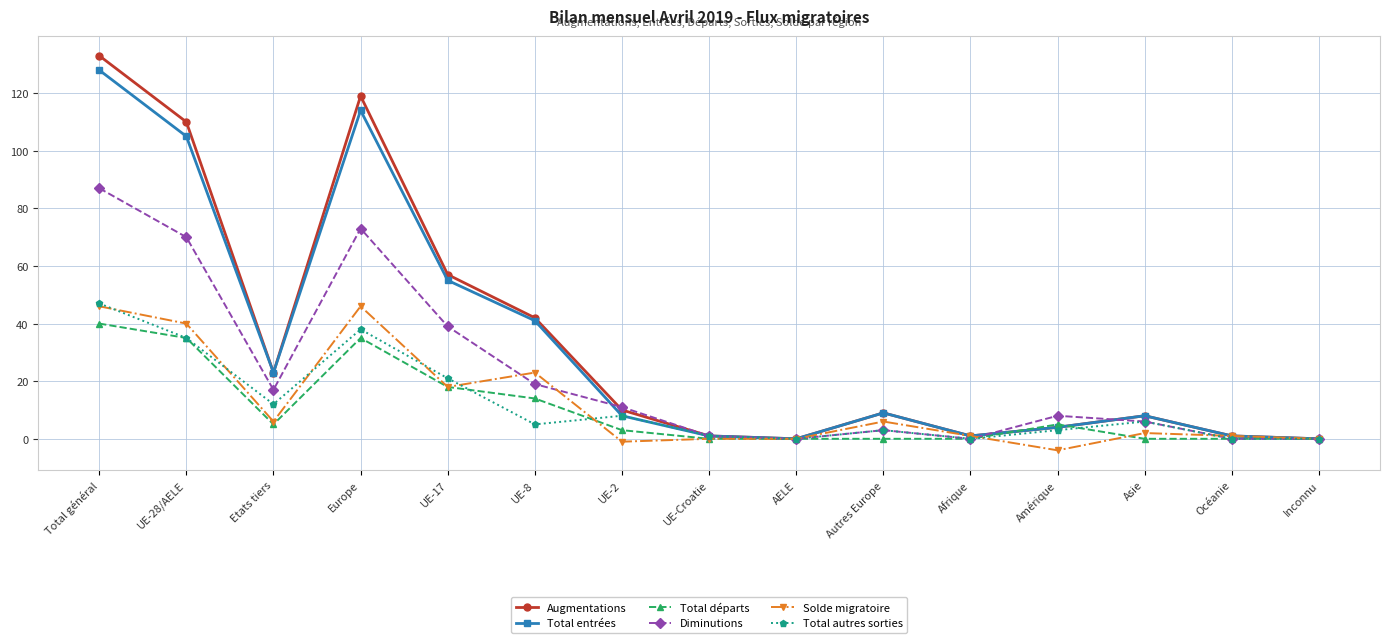

True or false: Total autres sorties has more than 0 points higher than both neighbors.

True